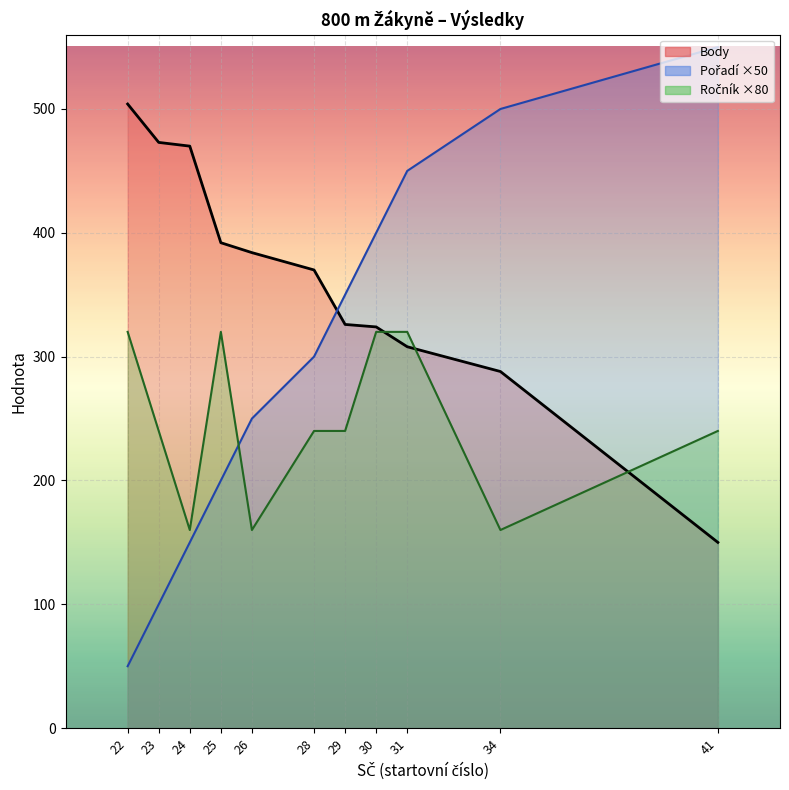

At which label does Ročník reach its peak?

22